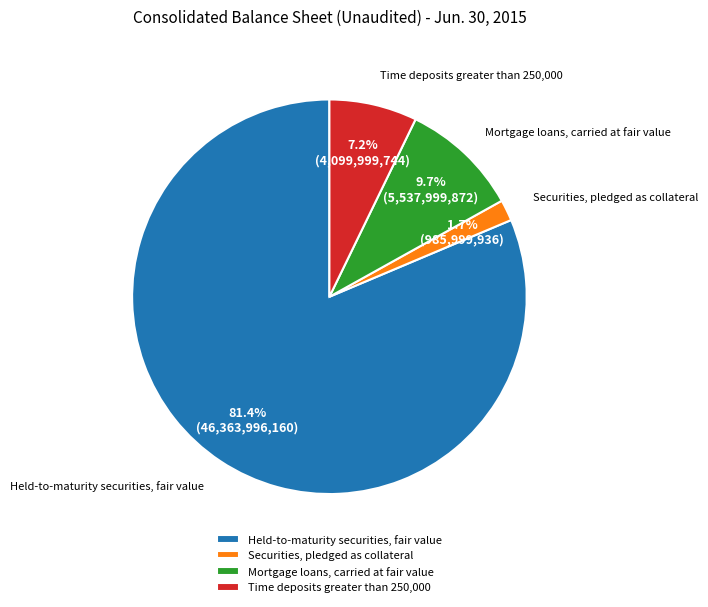

Do Held-to-maturity securities, fair value and Securities, pledged as collateral together represent more than half of the pie?

Yes